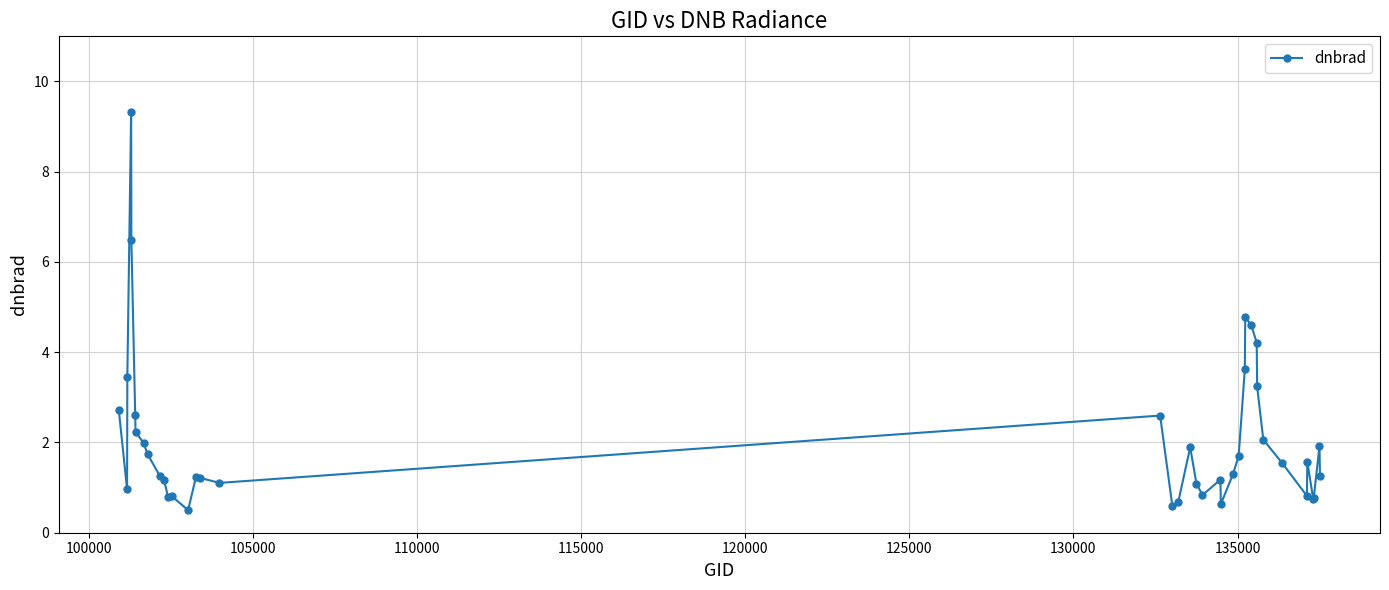

What is the greatest value displayed?

9.3